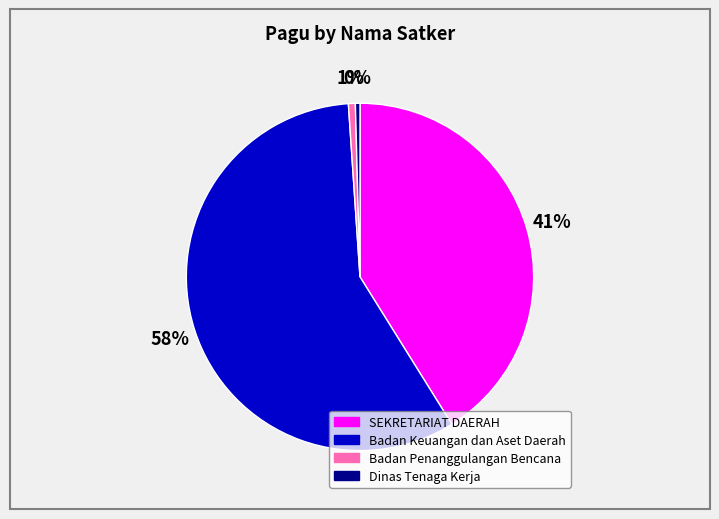

How many segments does this pie chart have?

4